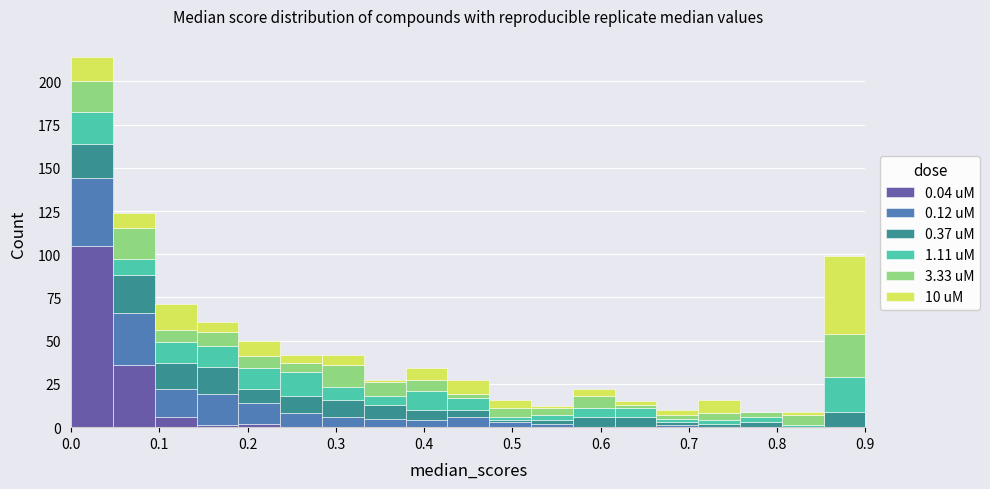

Which range on the x-axis has the tallest stacked bar (by total height)?

0.00 to 0.05